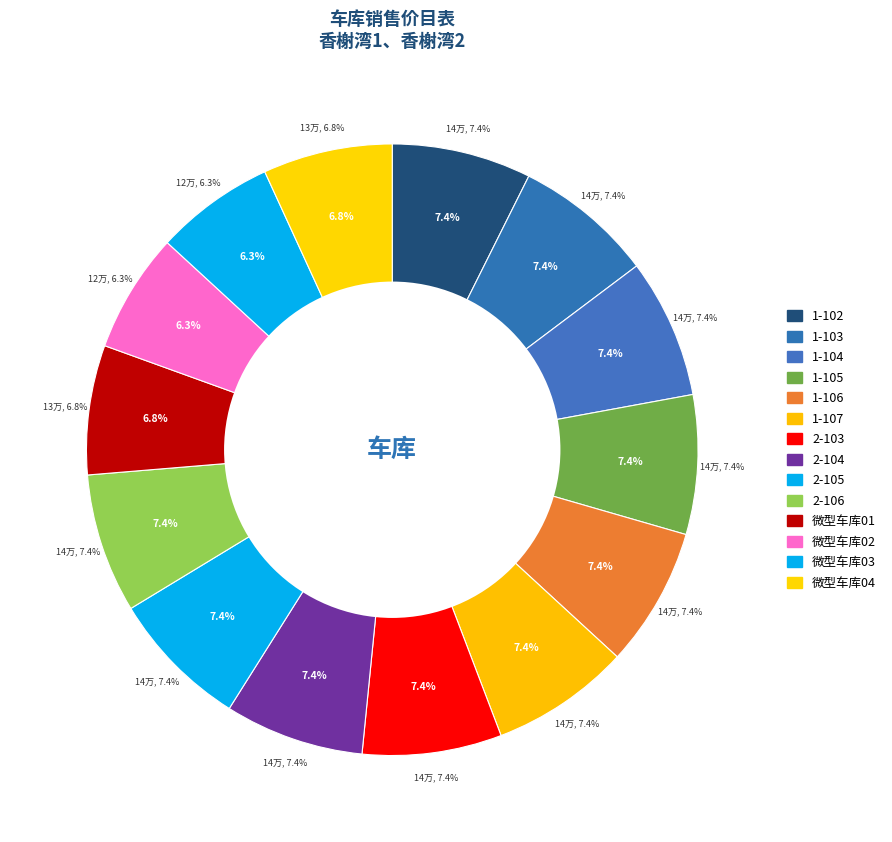

Count the number of slices in the pie.

14